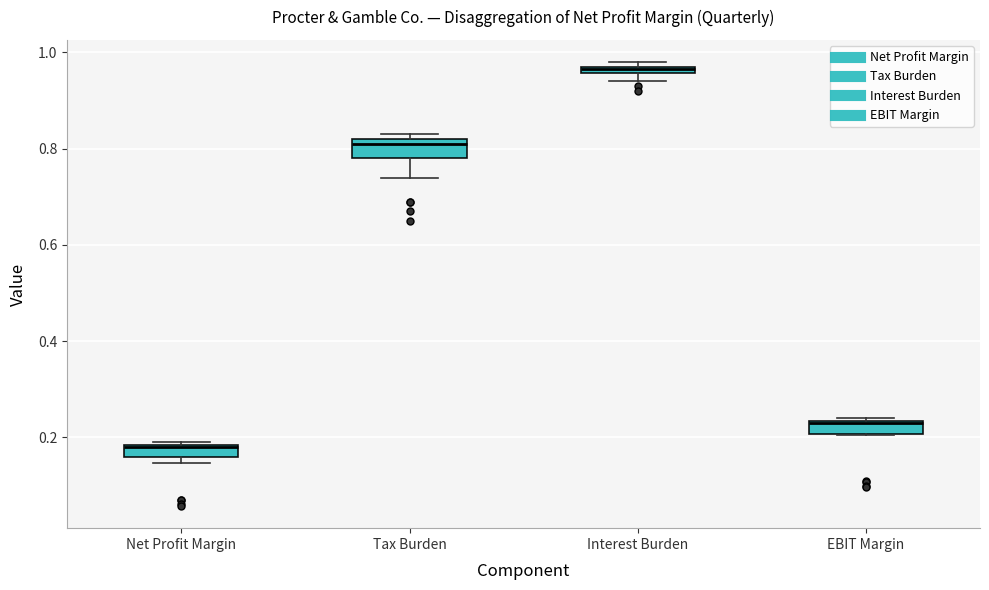

Which box has the lowest median line?

Net Profit Margin